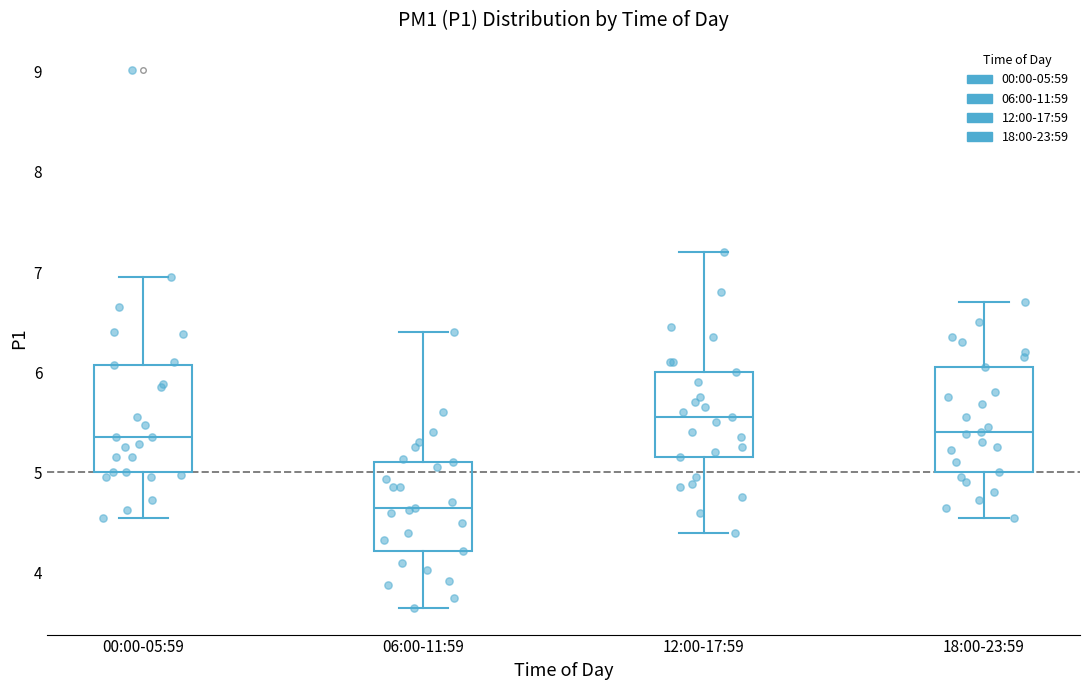

Reading left to right, transcribe this box plot: for each box, give where its median line is, the range the box spans, and where its two whiskers end, as read against the y-axis. The values are not printed on the chart, so give them approximately, as read against the axis.

00:00-05:59: median 5.4, box 5.0 to 6.1, whiskers 4.6 to 7.0
06:00-11:59: median 4.7, box 4.2 to 5.1, whiskers 3.7 to 6.4
12:00-17:59: median 5.6, box 5.2 to 6.0, whiskers 4.4 to 7.2
18:00-23:59: median 5.4, box 5.0 to 6.1, whiskers 4.6 to 6.7